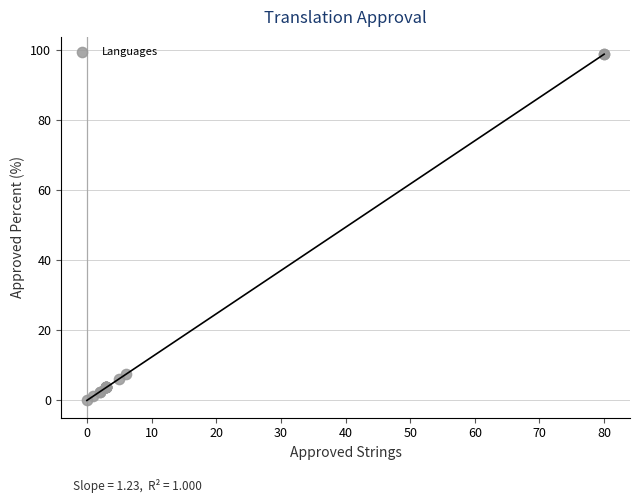

What Y value in the scatter plot is closest to 49?

7.4